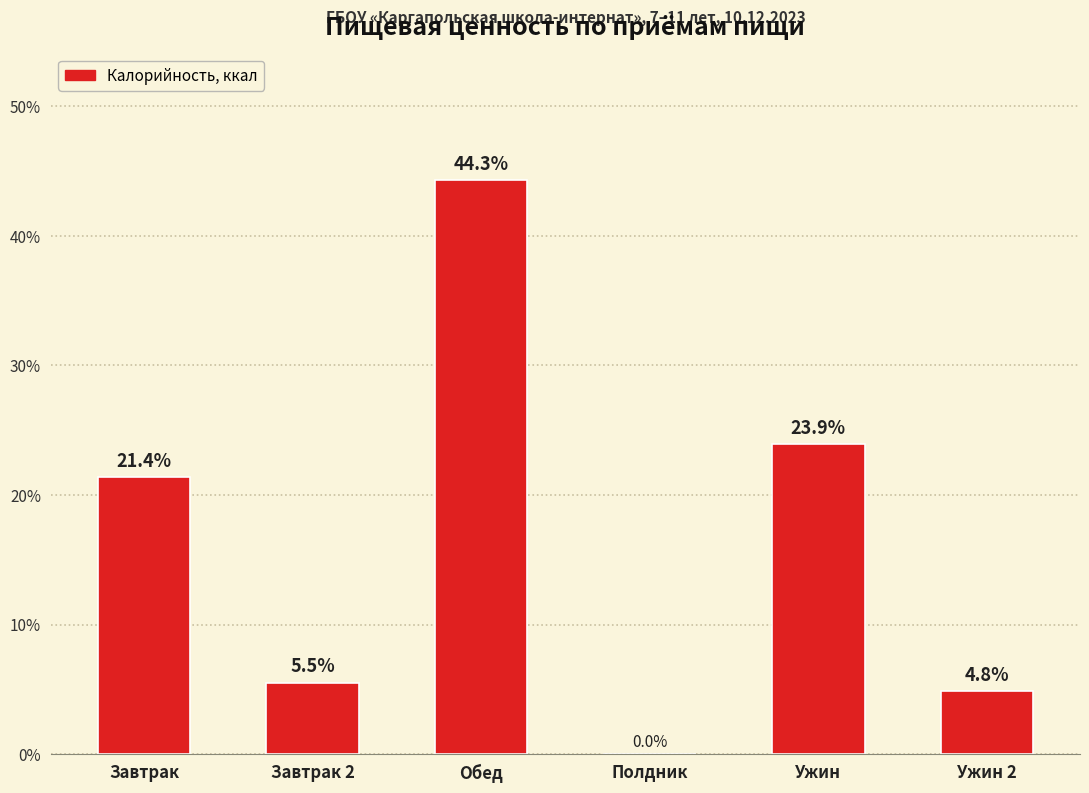

Are the bars horizontal?

No